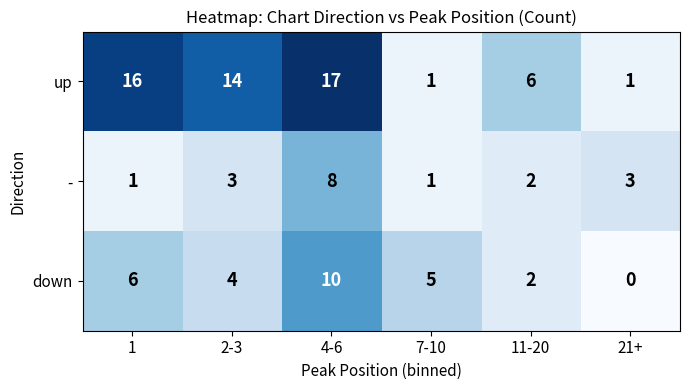

Rank the series by their maximum value, from highest to lowest.

up, down, -